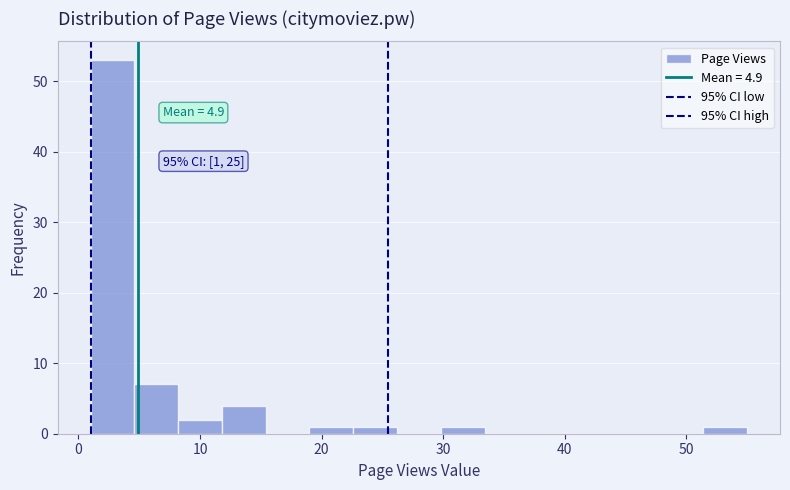

Around what value on the x-axis is the tallest bar? Give the approximate position of its centre, as read against the axis.

3